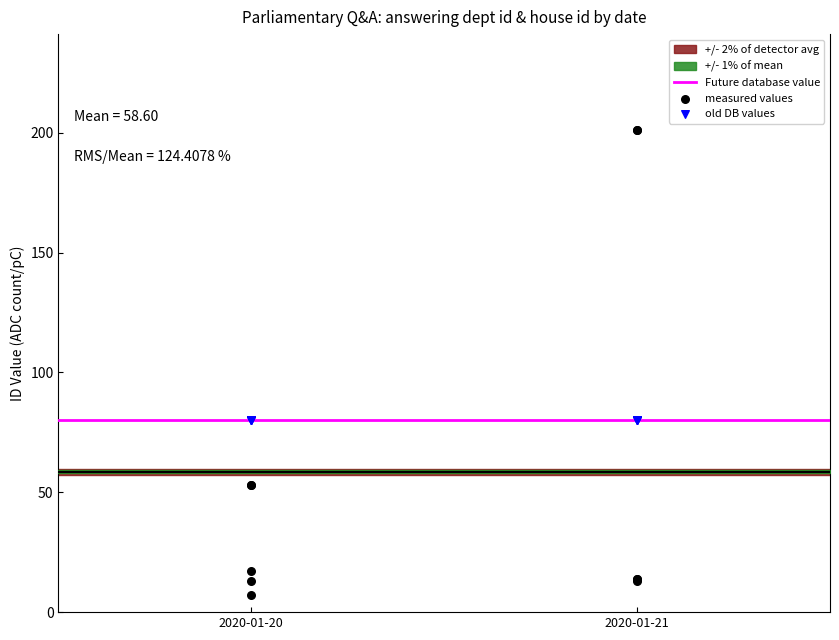

Which series contains the lowest Y value?

measured values